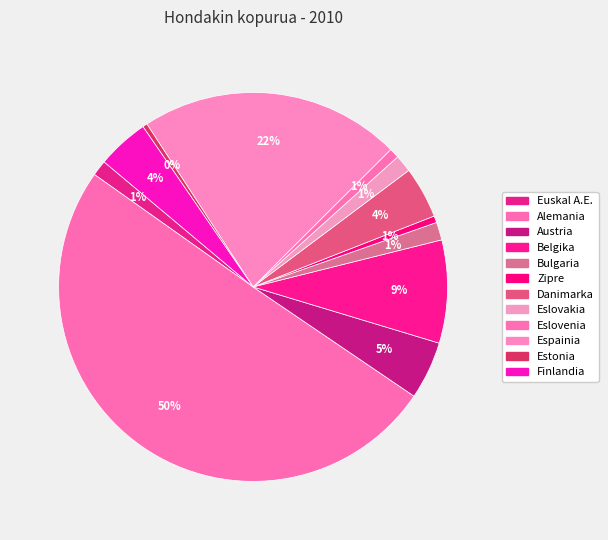

How many segments does this pie chart have?

12